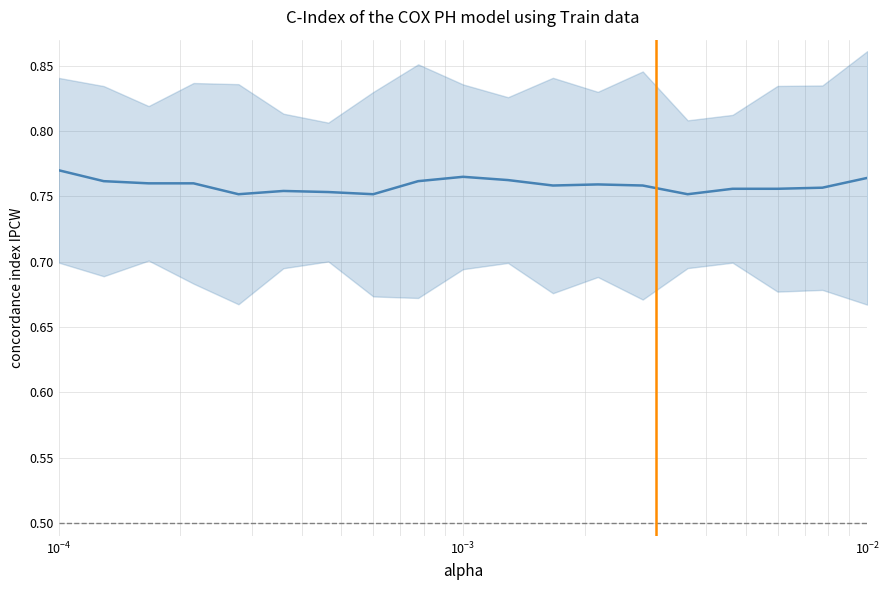

Reading left to right, transcribe all the data shown in this chart.

0.8	0.8	0.8	0.8	0.8	0.8	0.8	0.8	0.8	0.8	0.8	0.8	0.8	0.8	0.8	0.8	0.8	0.8	0.8